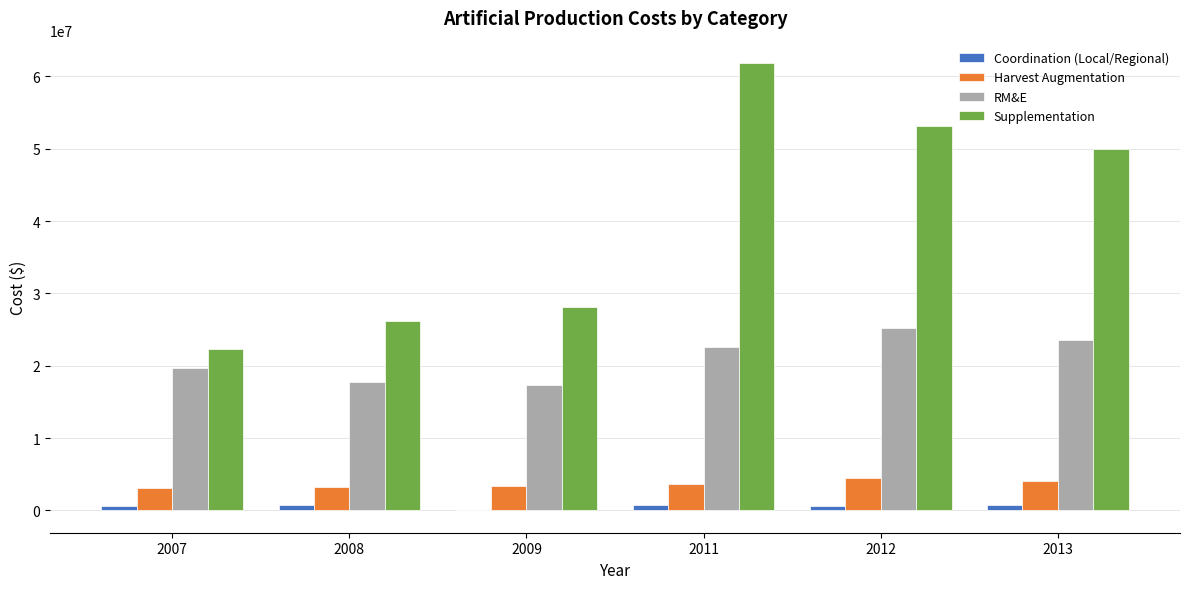

What is the sum of all Coordination (Local/Regional) values?

3536350.8